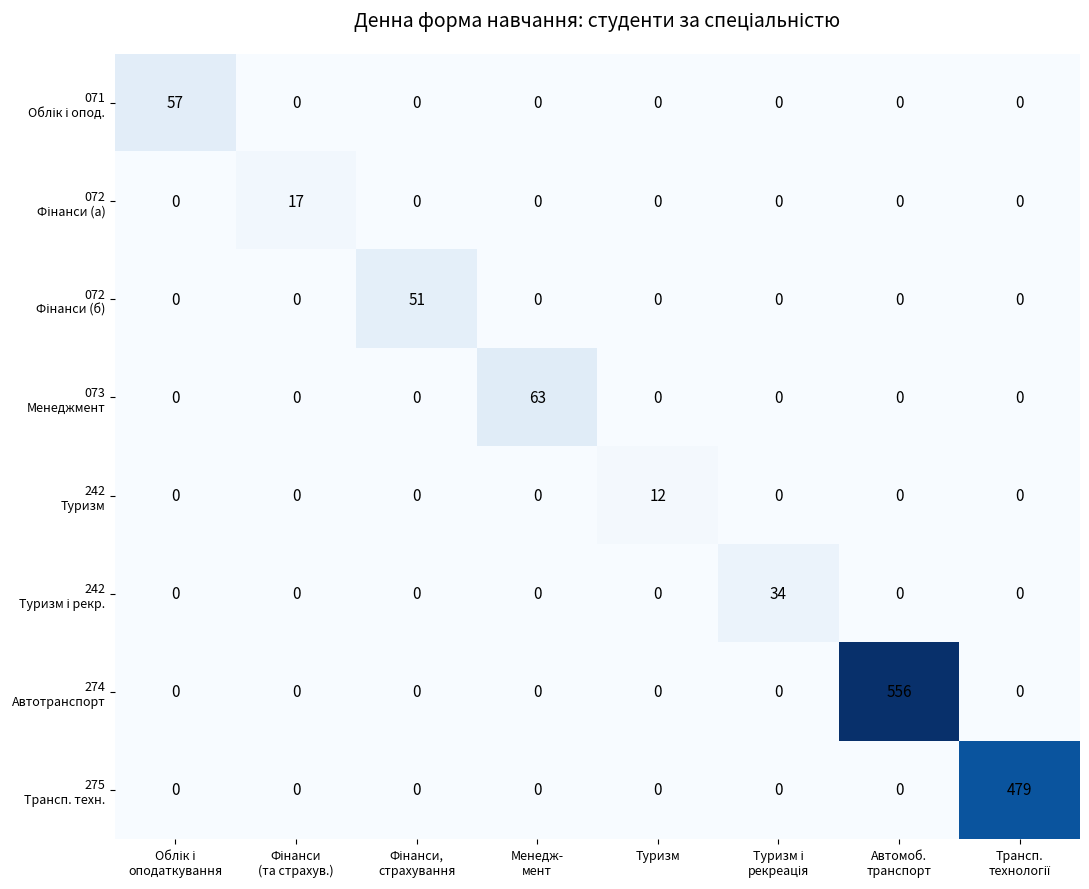

What is the difference between the highest and lowest values at Туризм?

12